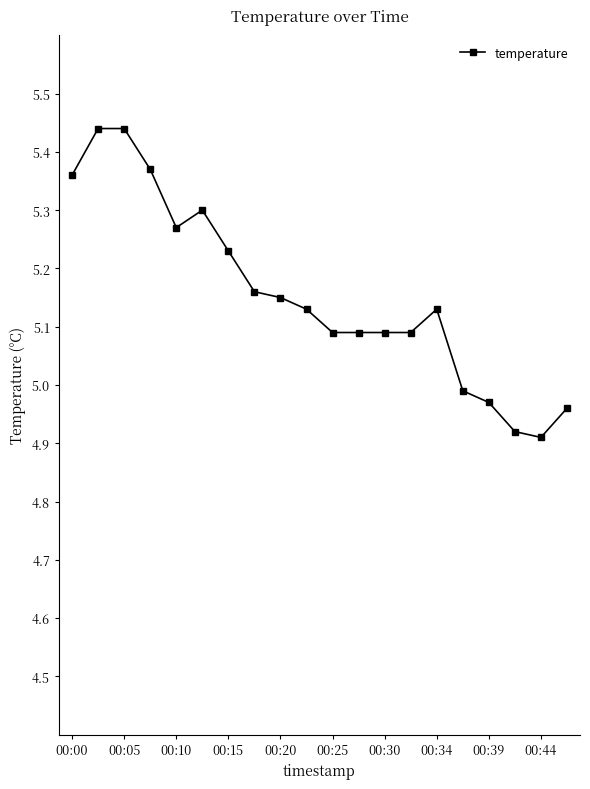

True or false: the data has more than 0 interior local peaks.

True